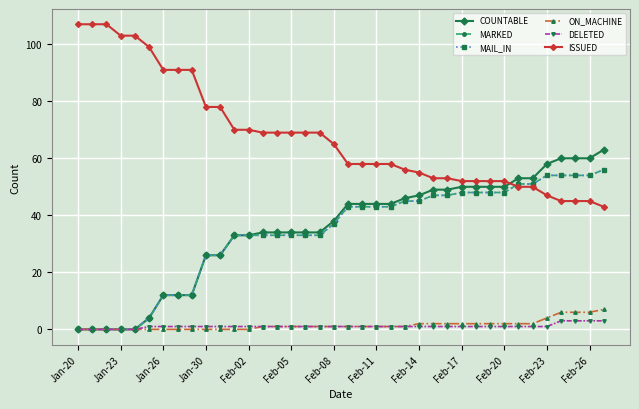

Which series has the largest total across all categories?

ISSUED